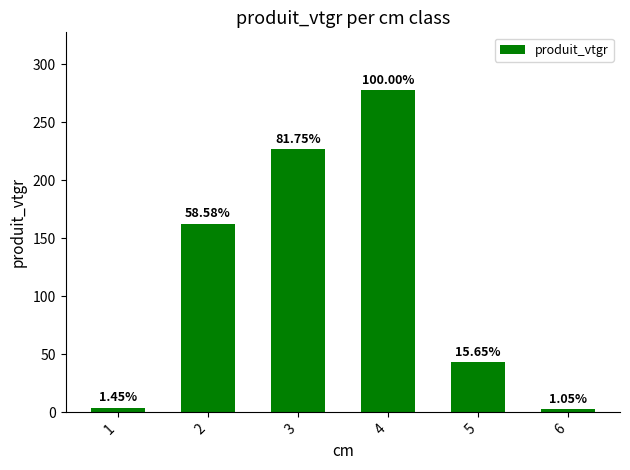

Are the bars horizontal?

No